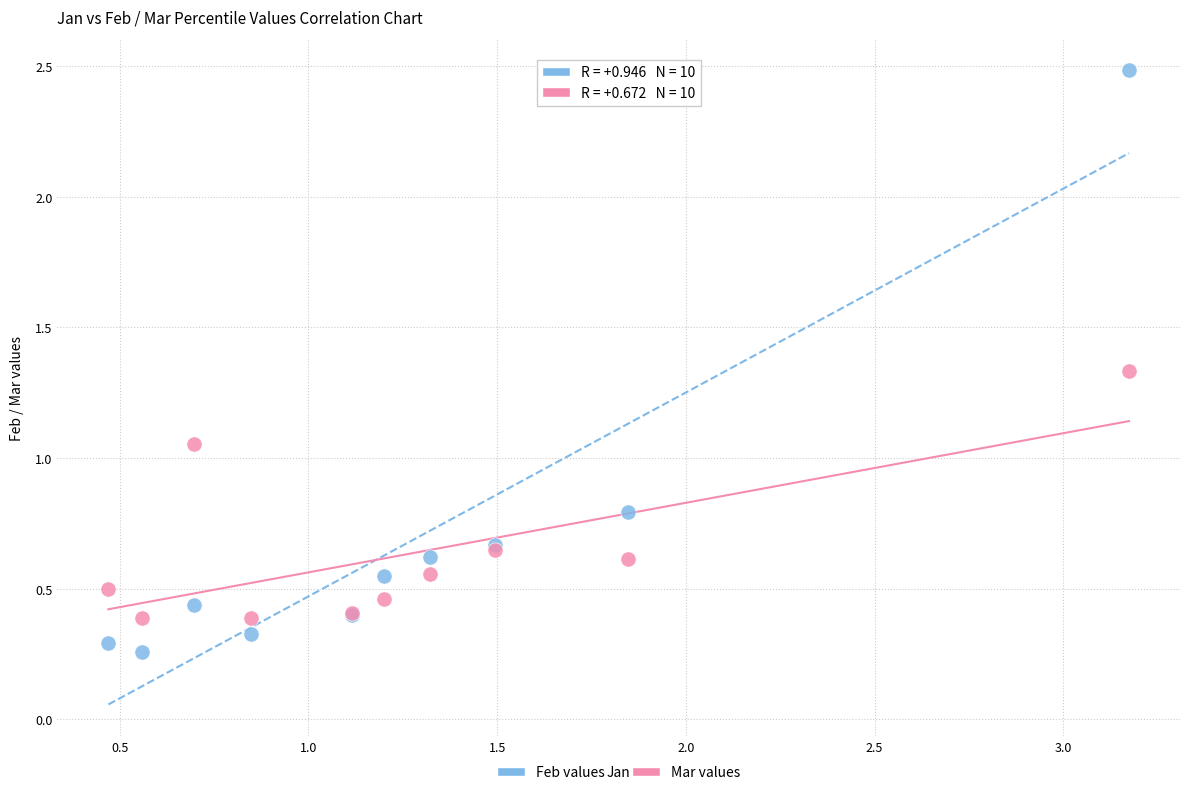

What are all the series names shown in the legend?

Feb values, Mar values